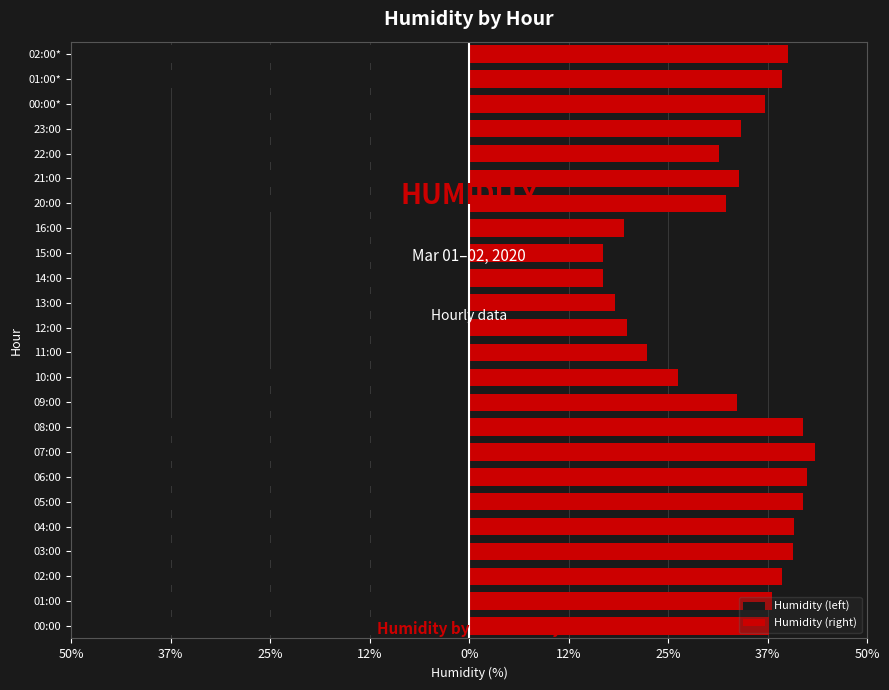

The value of Humidity (left) at 15:00 is -16.8. True or false?

True